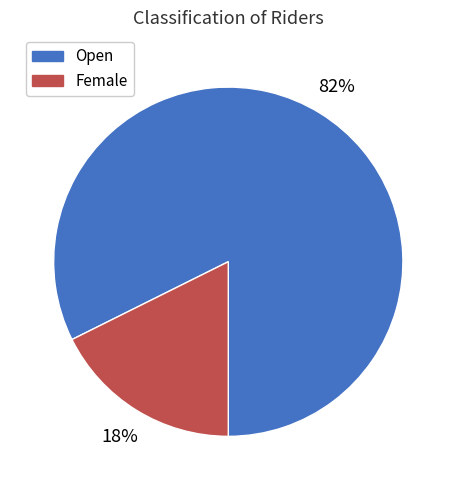

Combined, do Female and Open account for over 50%?

Yes